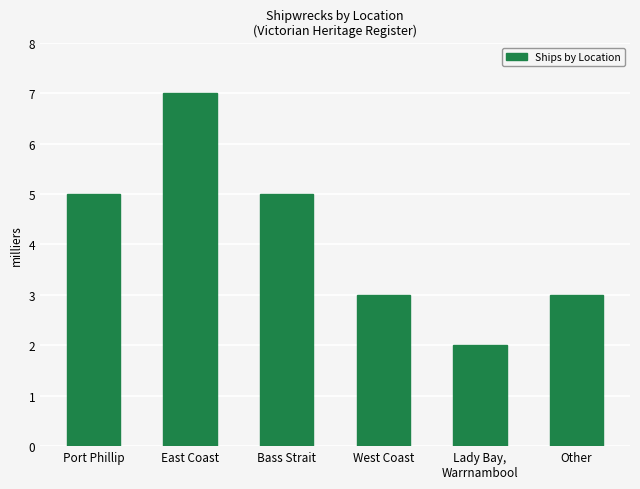

Reading left to right, transcribe all the data shown in this chart.

Port Phillip=5	East Coast=7	Bass Strait=5	West Coast=3	Lady Bay,
Warrnambool=2	Other=3